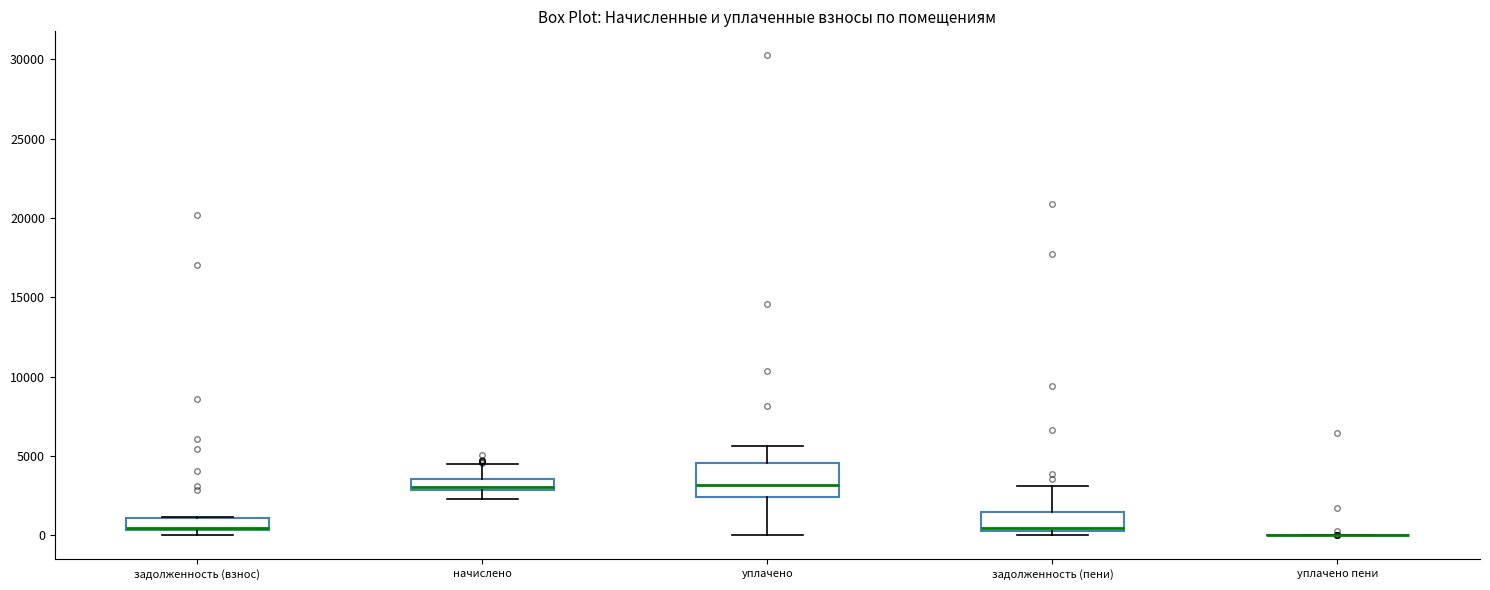

Which box is the tallest, from its lower edge to its upper edge?

уплачено